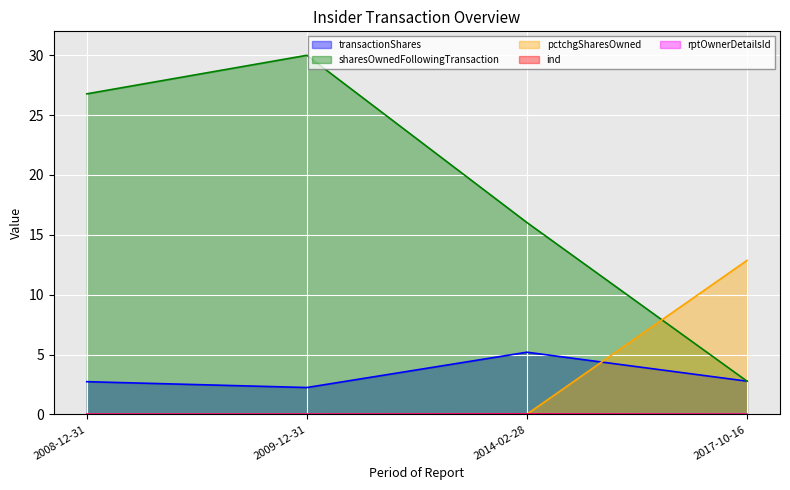

What is the difference between the maximum and minimum values in the transactionShares series?

2.9